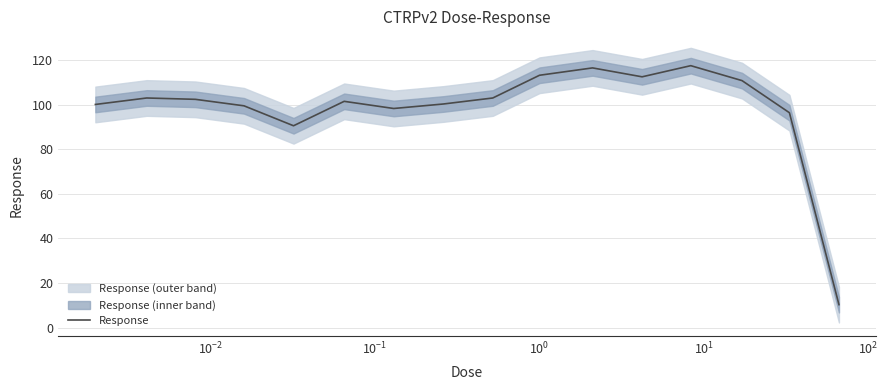

What is the highest value of the Response series?

117.5